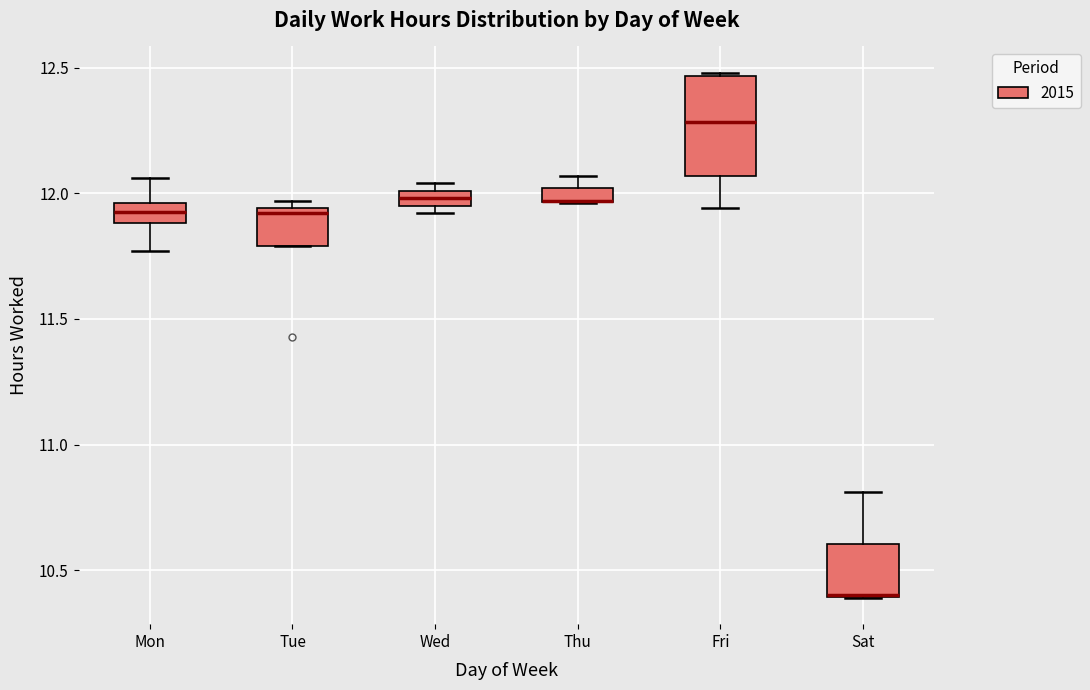

Where is the upper edge of the box for Wed on the y-axis? The values are not printed on the chart, so give them approximately, as read against the axis.

12.00